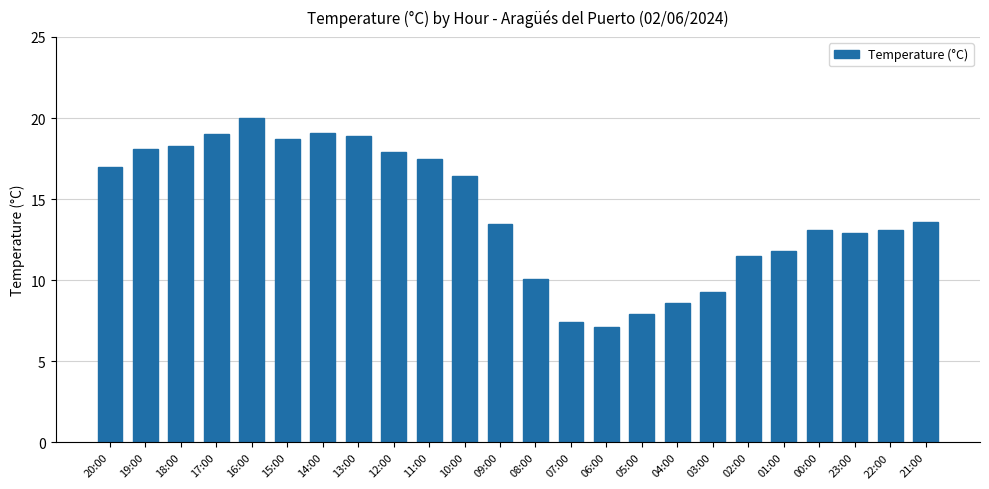

Count the number of data series in this chart.

1